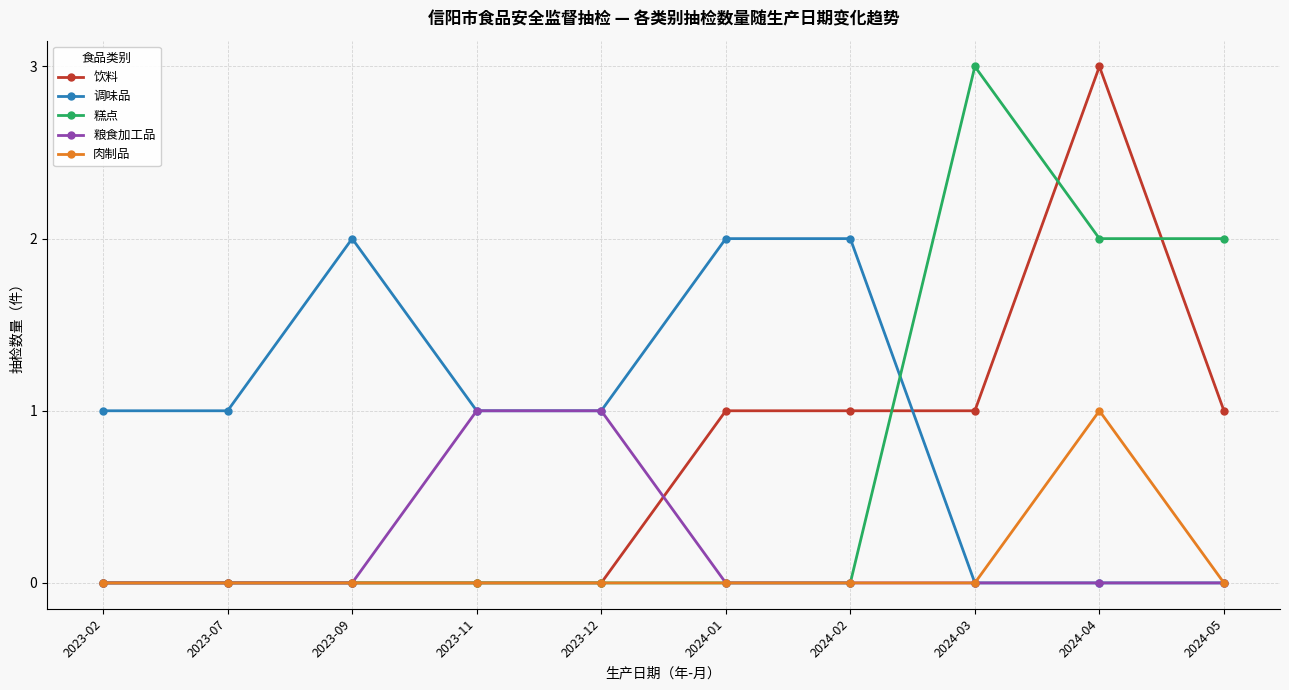

How many times do 糕点 and 调味品 cross each other?

1